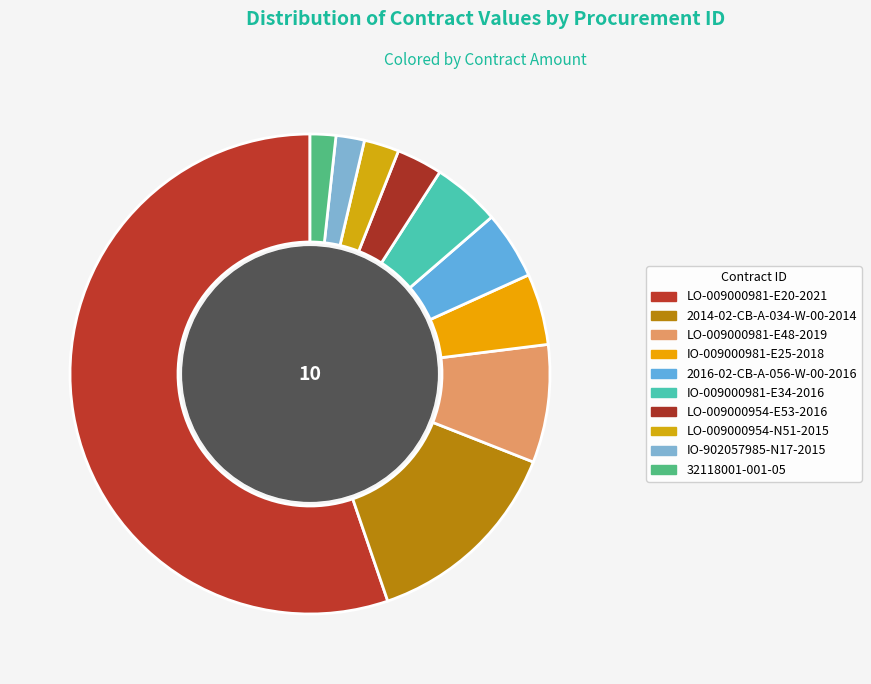

How many slices are in this pie chart?

10